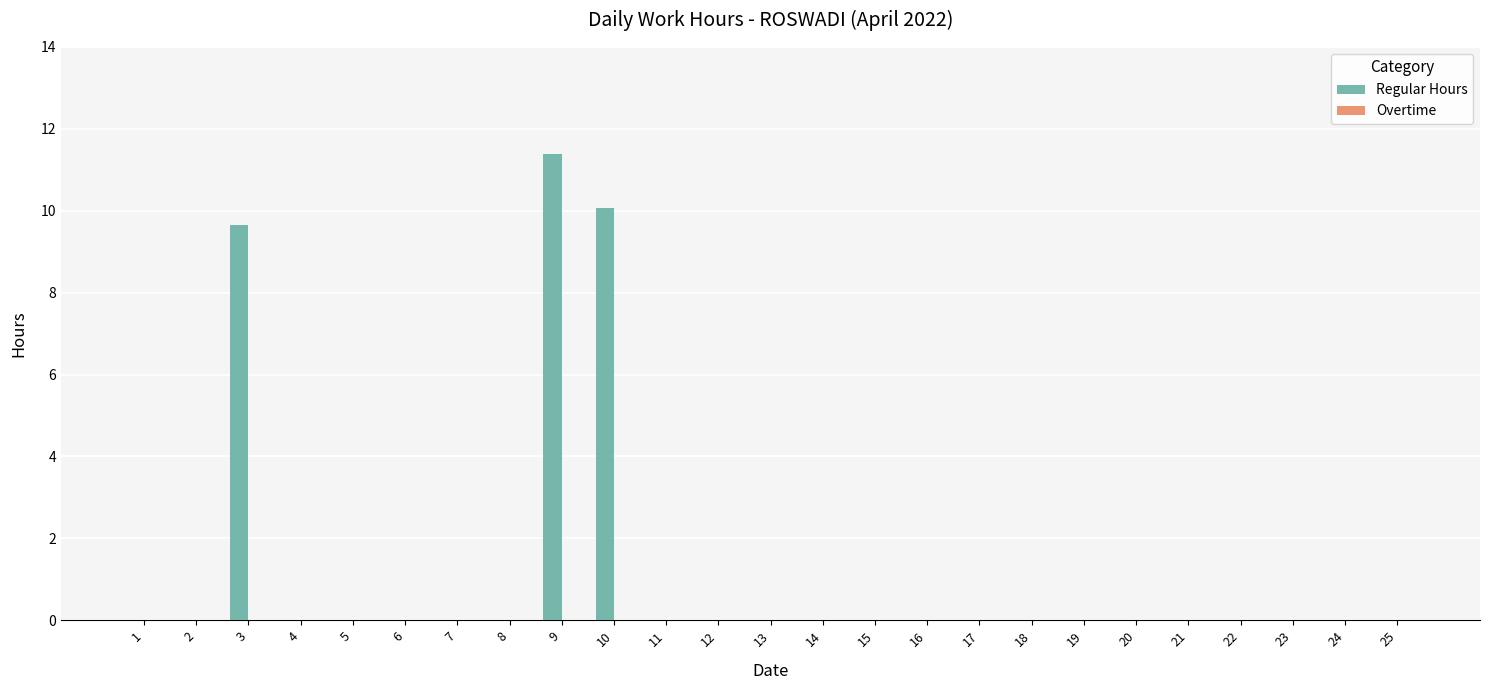

Between 10 and 6, which is larger?

10